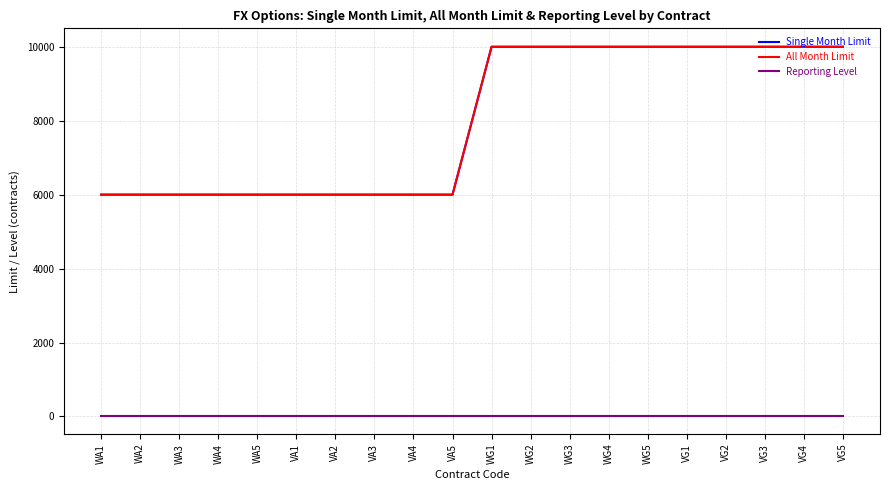

Does the chart display data point markers on the line(s)?

No